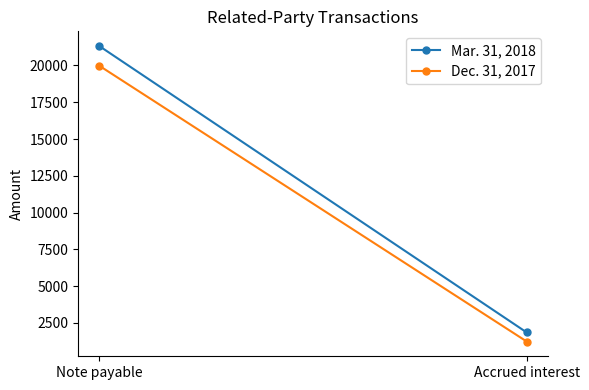

Reading left to right, what are all the values shown in this chart?

Mar. 31, 2018: Note payable=21314	Accrued interest=1857
Dec. 31, 2017: Note payable=19975	Accrued interest=1241